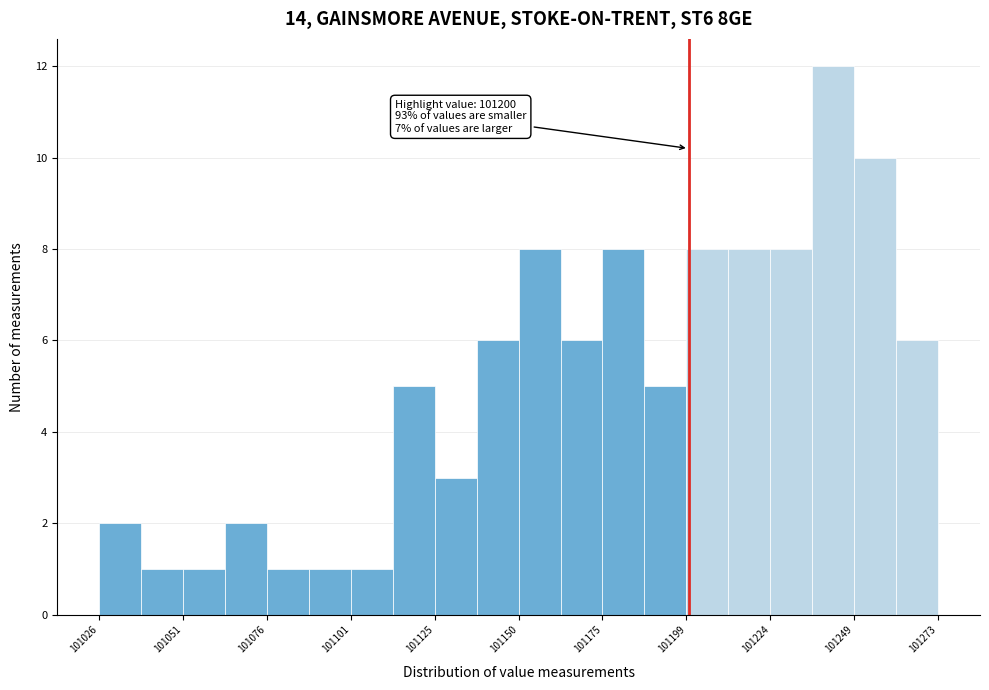

Read against the x-axis, roughly where is the centre of the tallest bar?

101245